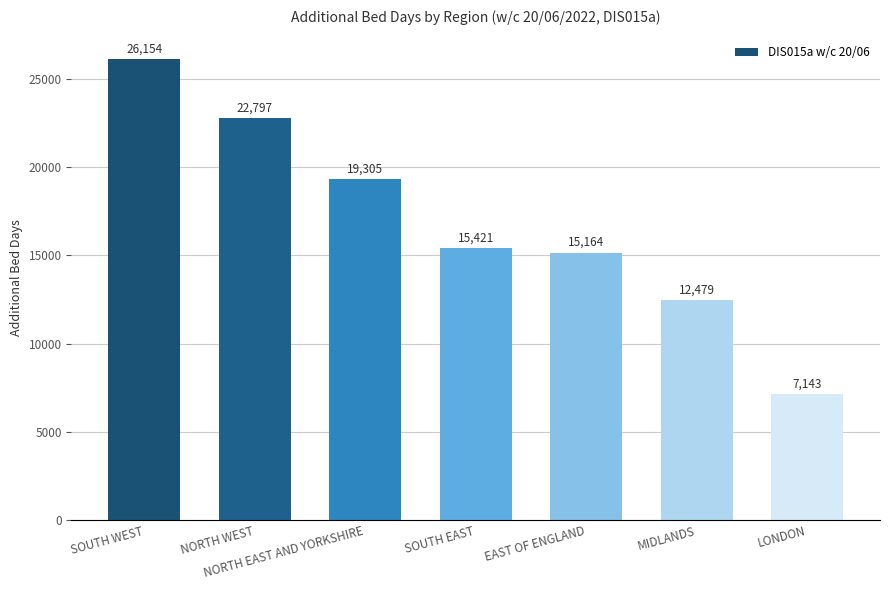

How many bars are there in total?

7